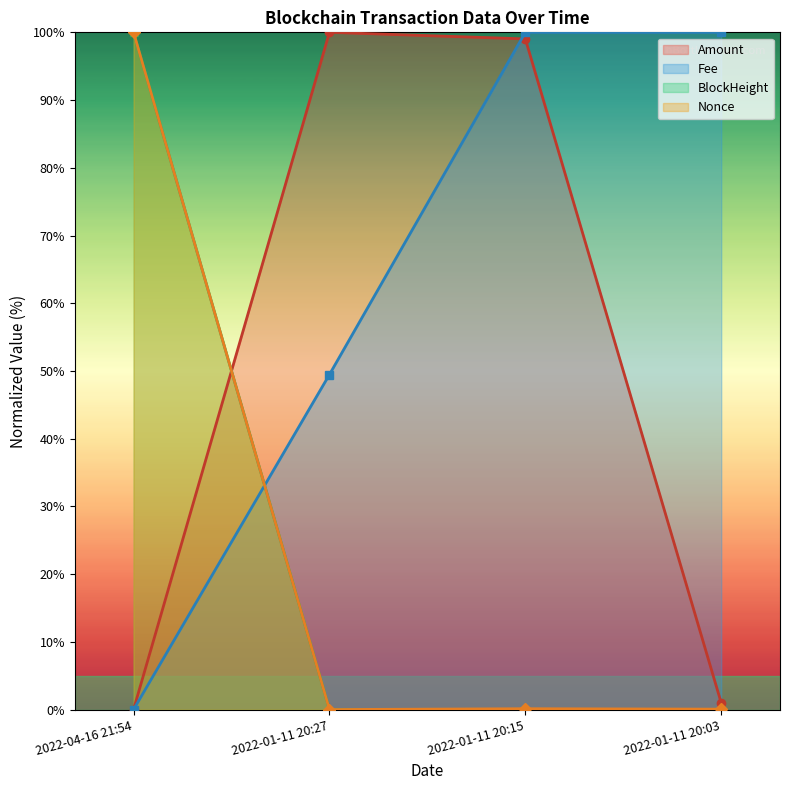

What is the sum of the Nonce values at 2022-01-11 20:03 and 2022-01-11 20:15?

0.2